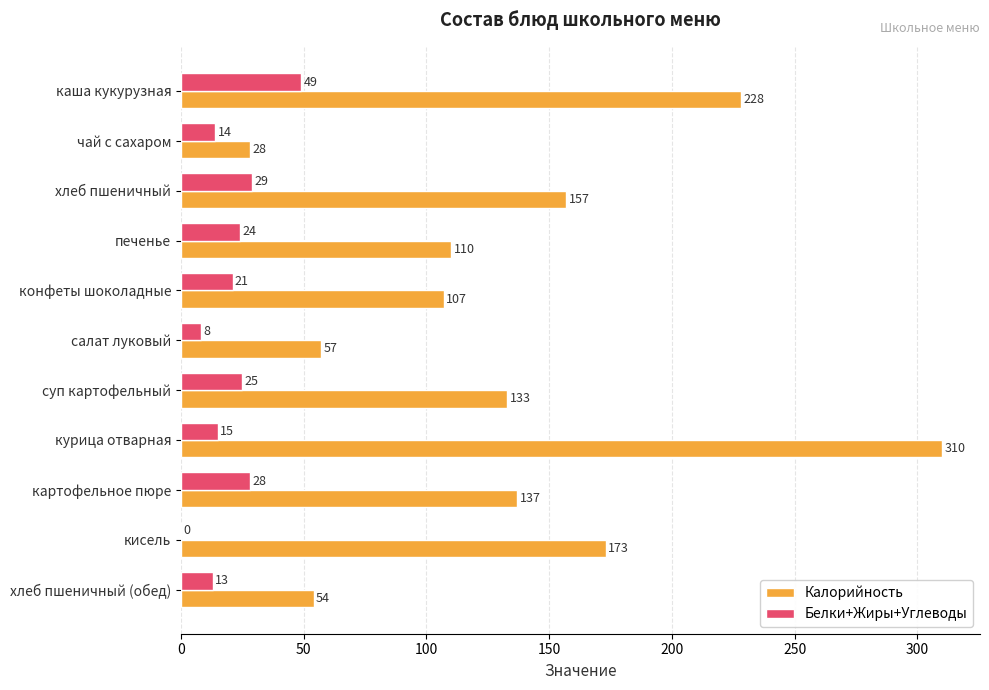

At which category does the chart reach its peak across all series?

курица отварная